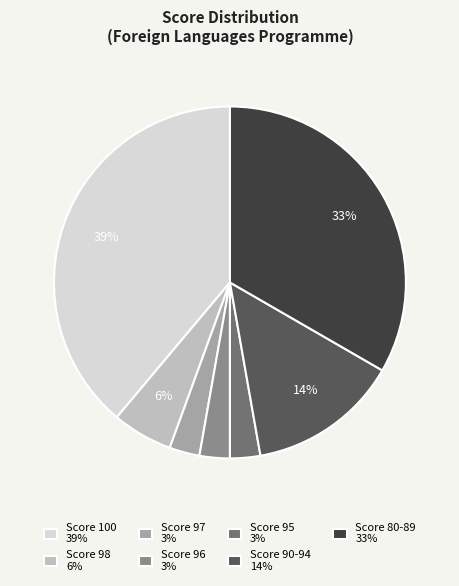

Does any single category account for the majority?

No